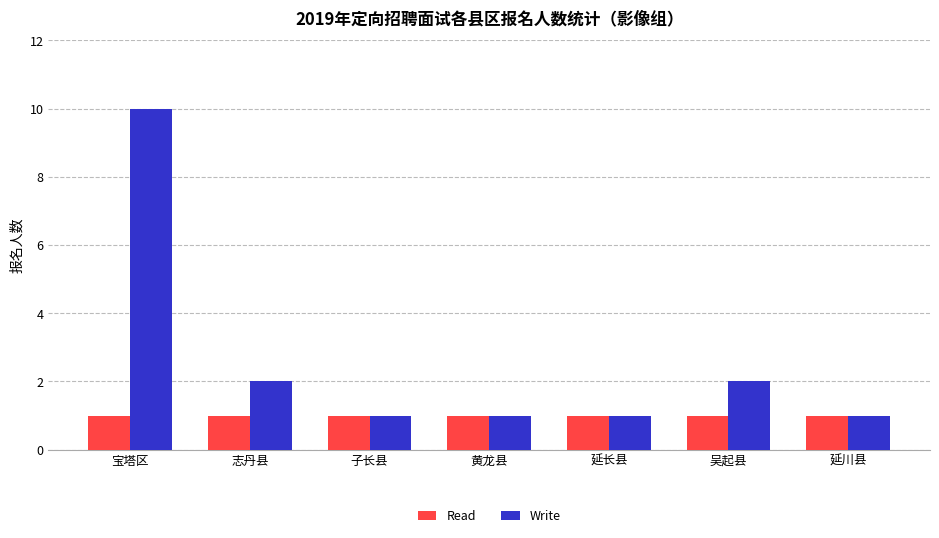

Count the Write values in the range 1 to 2.

6